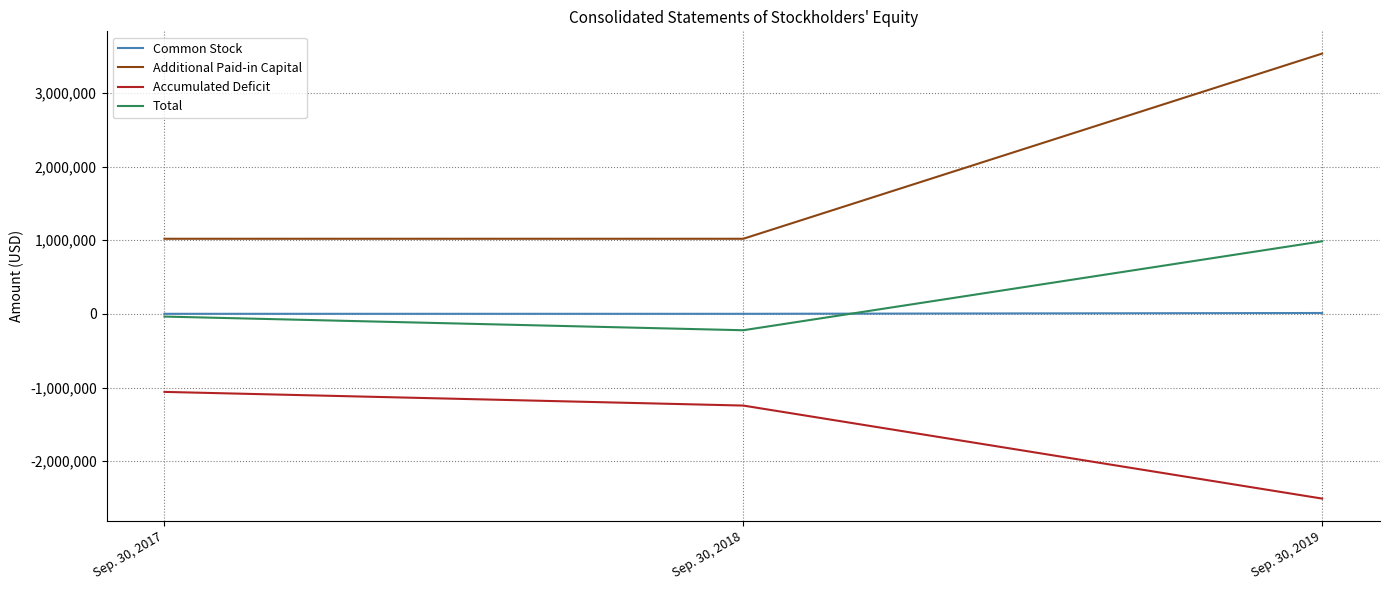

What is the highest value of the Additional Paid-in Capital series?

3534466